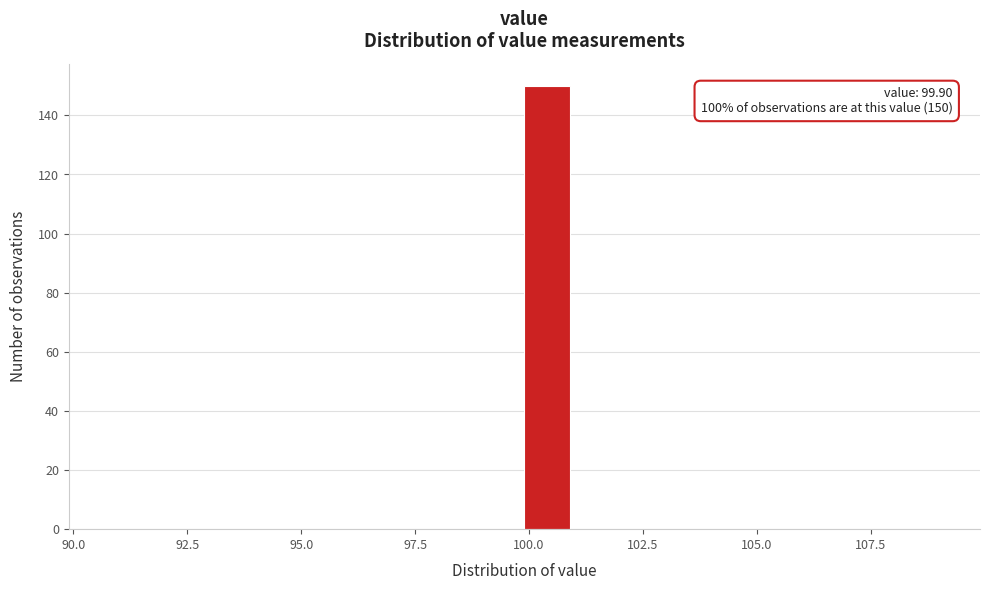

Read against the x-axis, roughly where is the centre of the tallest bar?

100.5